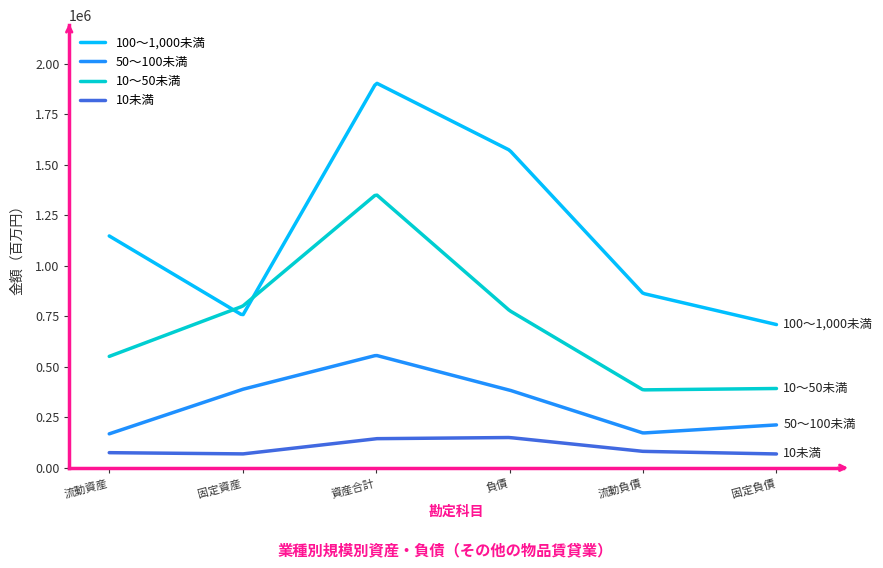

What is the maximum value for 50～100未満?

555381.5